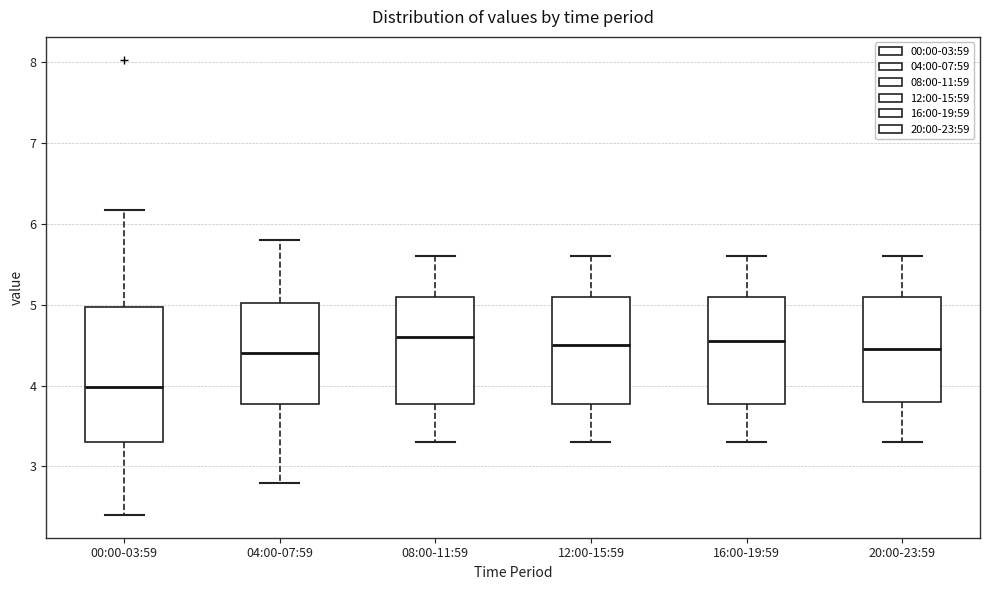

Reading left to right, read every box against the y-axis: the position of its median line, the range the box covers, and the ends of its whiskers. The values are not printed on the chart, so give them approximately, as read against the axis.

00:00-03:59: median 4.0, box 3.3 to 5.0, whiskers 2.4 to 6.2
04:00-07:59: median 4.4, box 3.8 to 5.0, whiskers 2.8 to 5.8
08:00-11:59: median 4.6, box 3.8 to 5.1, whiskers 3.3 to 5.6
12:00-15:59: median 4.5, box 3.8 to 5.1, whiskers 3.3 to 5.6
16:00-19:59: median 4.6, box 3.8 to 5.1, whiskers 3.3 to 5.6
20:00-23:59: median 4.5, box 3.8 to 5.1, whiskers 3.3 to 5.6